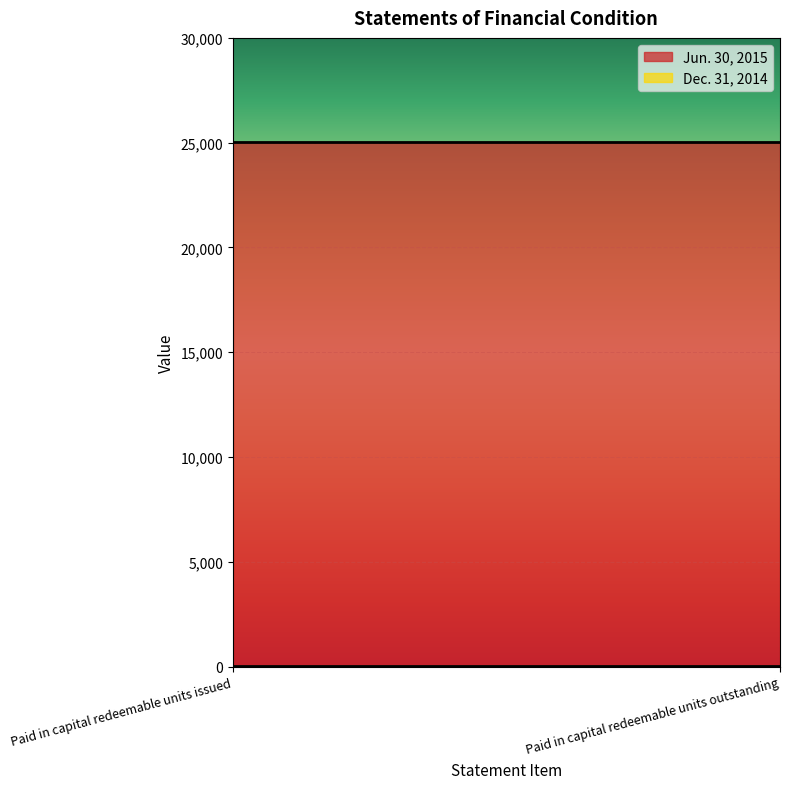

True or false: Jun. 30, 2015 has a value of 13914 at Paid in capital redeemable units outstanding.

False